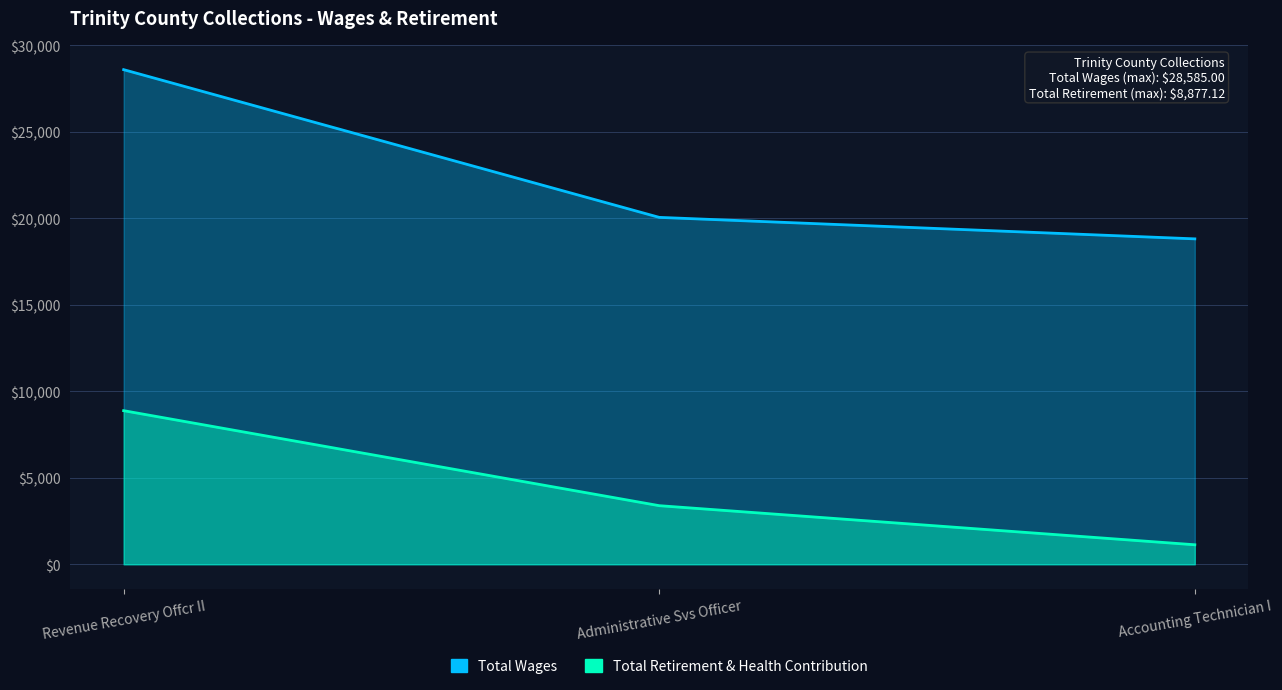

Which series changed the most between Administrative Svs Officer and Accounting Technician I?

Total Retirement & Health Contribution